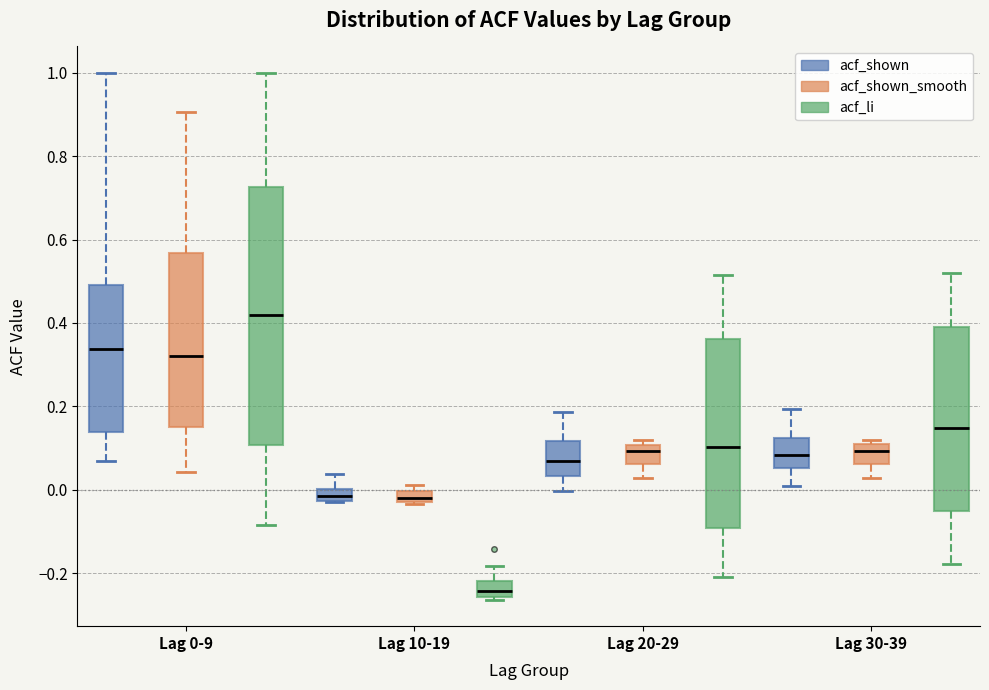

Which box has the highest median line?

Lag 0-9 (acf_li)